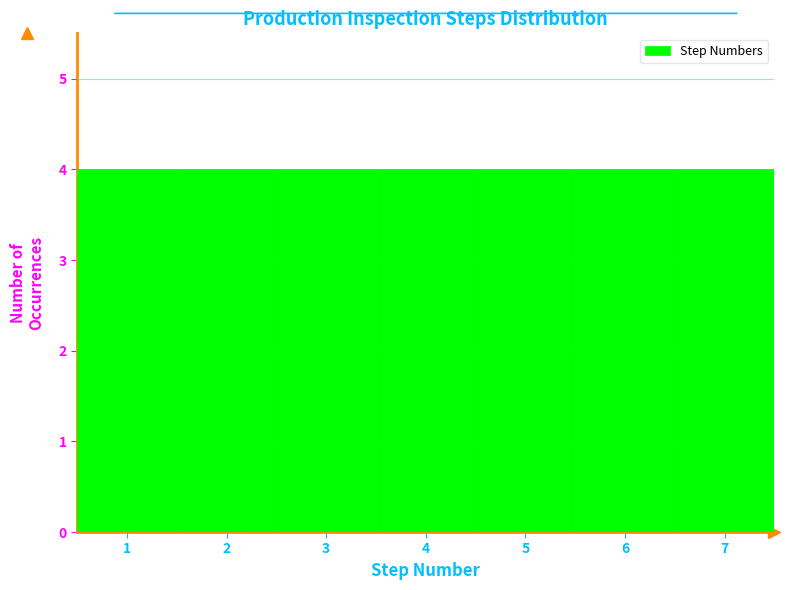

How tall is the bar that spans 6.5 to 7.5 on the x-axis? The values are not printed on the chart, so give them approximately, as read against the axis.

4